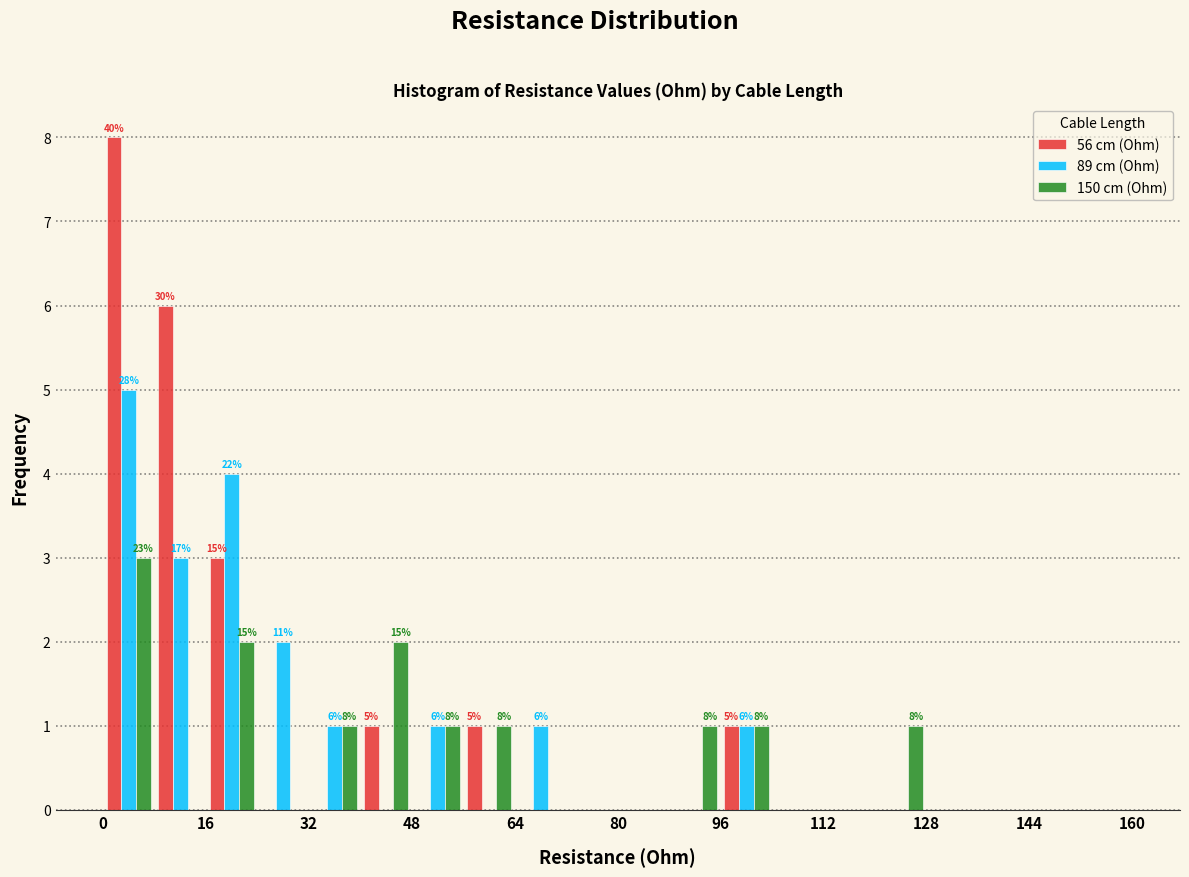

In the 89 cm (Ohm) series, which range on the x-axis has the tallest bar?

0 to 8